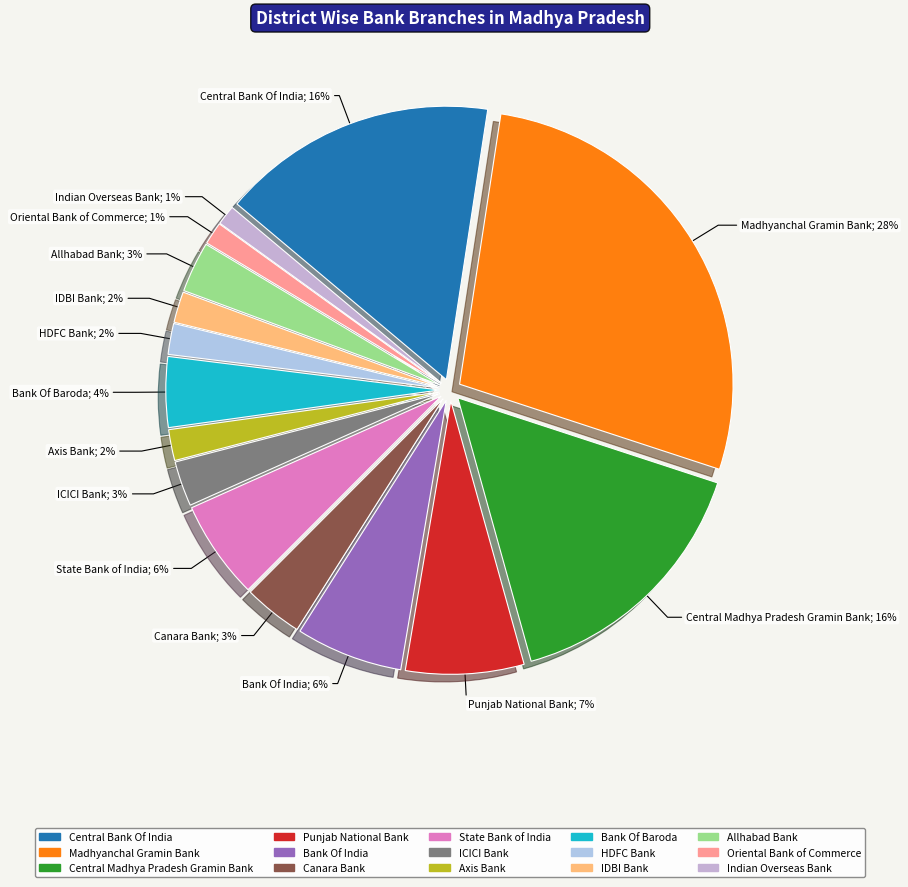

How many slices are in this pie chart?

15